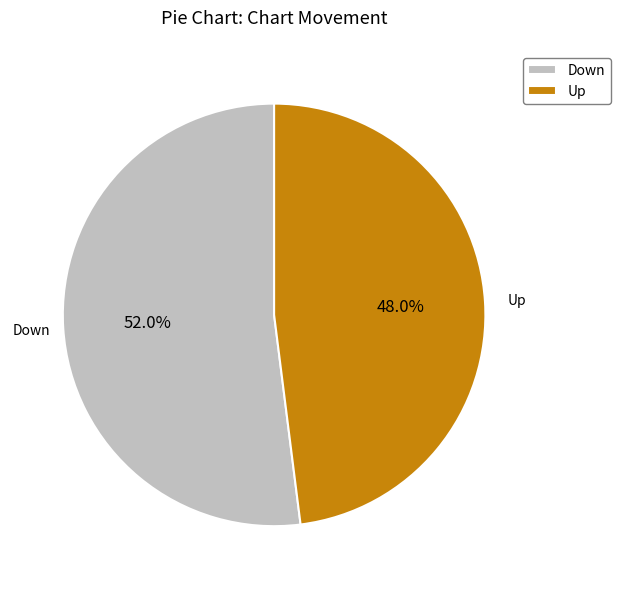

True or false: Down accounts for 52% of the total.

True